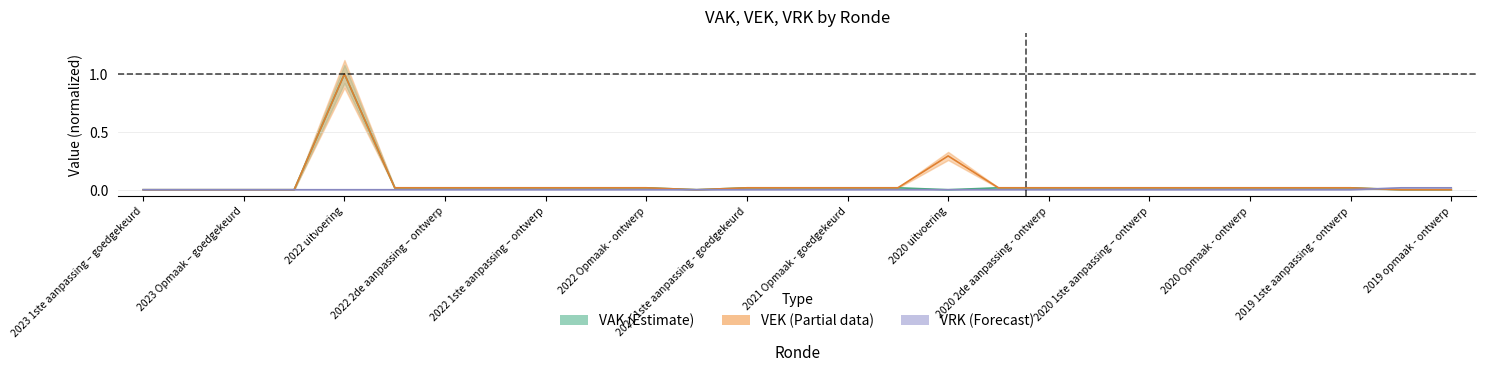

At which label is VAK closest to 0?

2023 1ste aanpassing – goedgekeurd